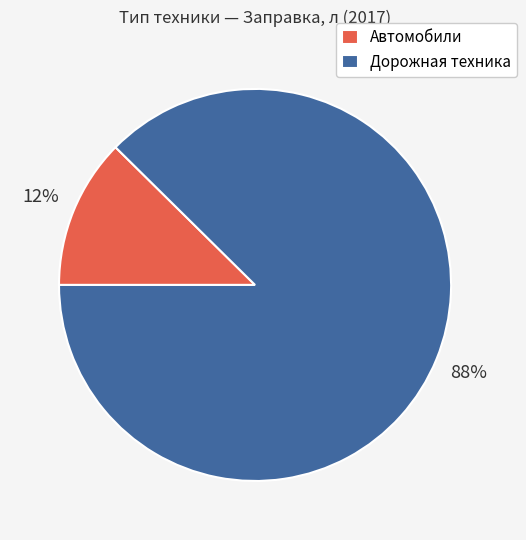

Combined, do Автомобили and Дорожная техника account for over 50%?

Yes